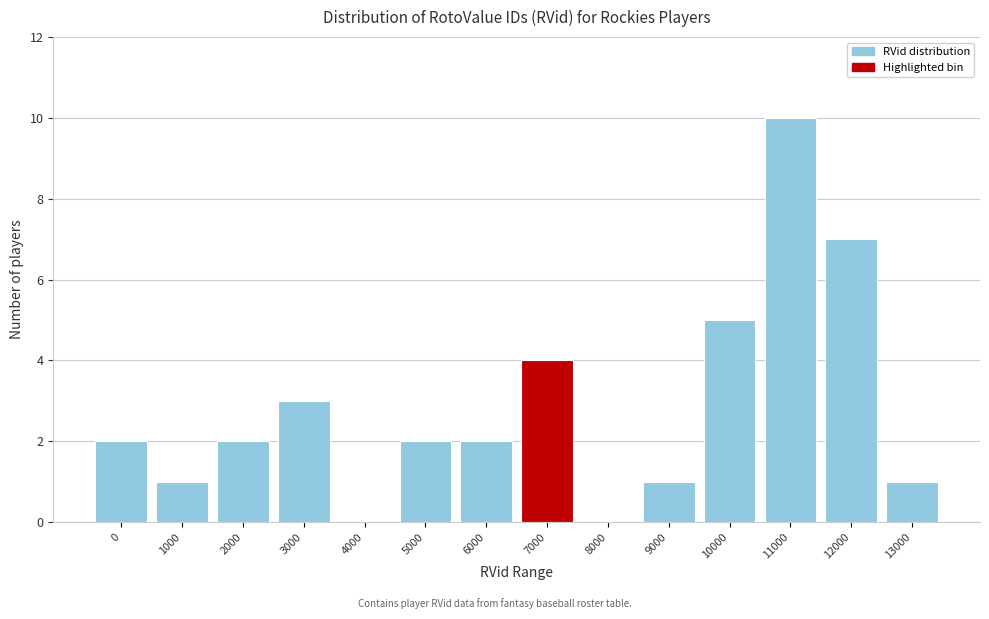

Reading left to right, transcribe all the data shown in this chart.

0=2	1000=1	2000=2	3000=3	4000=0	5000=2	6000=2	7000=4	8000=0	9000=1	10000=5	11000=10	12000=7	13000=1